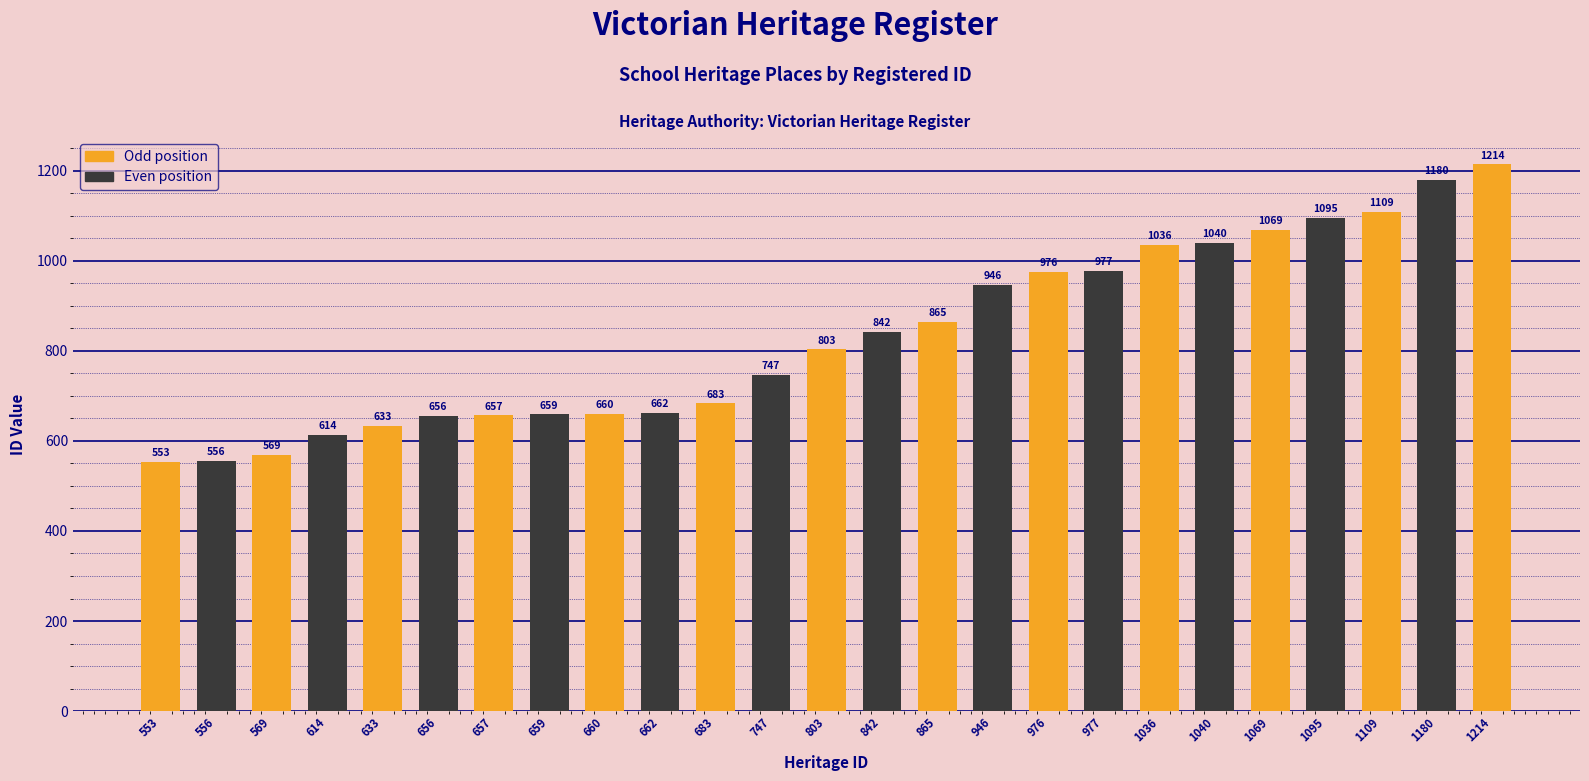

What is the smallest value displayed?

553